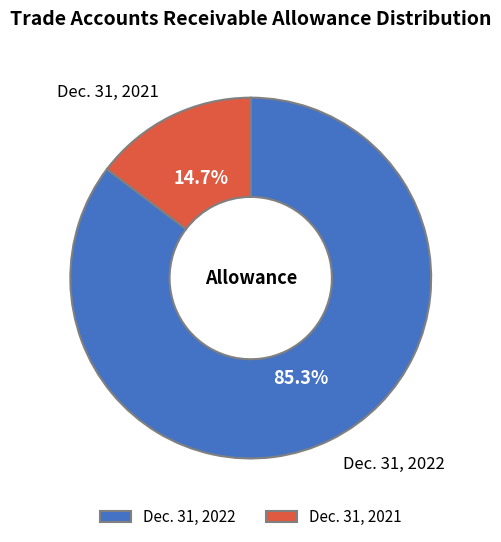

Which has a higher value, Dec. 31, 2022 or Dec. 31, 2021?

Dec. 31, 2022